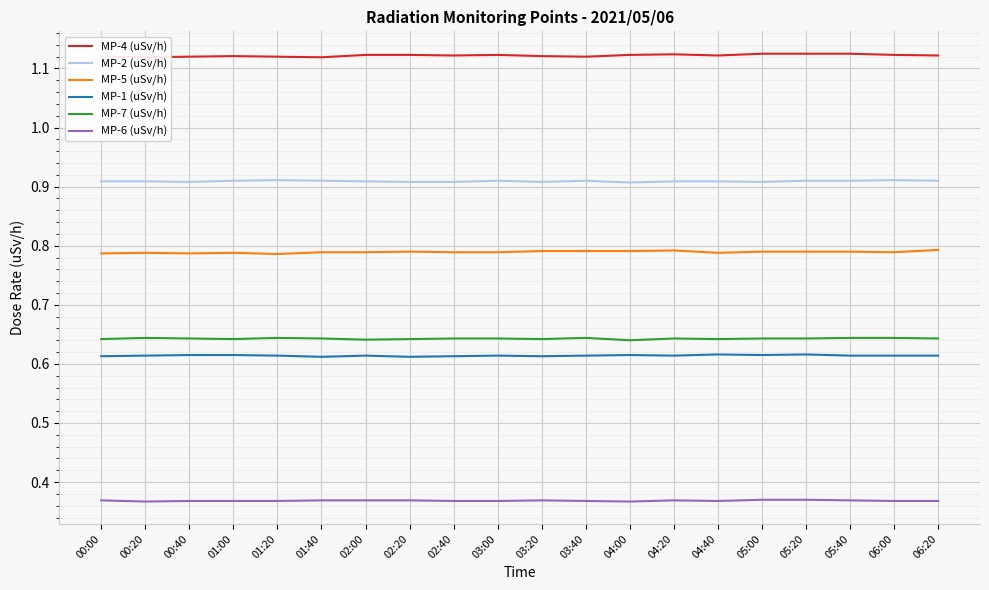

Reading left to right, list all the values displayed in this chart.

MP-4 (uSv/h): 00:00=1.1	00:20=1.1	00:40=1.1	01:00=1.1	01:20=1.1	01:40=1.1	02:00=1.1	02:20=1.1	02:40=1.1	03:00=1.1	03:20=1.1	03:40=1.1	04:00=1.1	04:20=1.1	04:40=1.1	05:00=1.1	05:20=1.1	05:40=1.1	06:00=1.1	06:20=1.1
MP-2 (uSv/h): 00:00=0.9	00:20=0.9	00:40=0.9	01:00=0.9	01:20=0.9	01:40=0.9	02:00=0.9	02:20=0.9	02:40=0.9	03:00=0.9	03:20=0.9	03:40=0.9	04:00=0.9	04:20=0.9	04:40=0.9	05:00=0.9	05:20=0.9	05:40=0.9	06:00=0.9	06:20=0.9
MP-5 (uSv/h): 00:00=0.8	00:20=0.8	00:40=0.8	01:00=0.8	01:20=0.8	01:40=0.8	02:00=0.8	02:20=0.8	02:40=0.8	03:00=0.8	03:20=0.8	03:40=0.8	04:00=0.8	04:20=0.8	04:40=0.8	05:00=0.8	05:20=0.8	05:40=0.8	06:00=0.8	06:20=0.8
MP-1 (uSv/h): 00:00=0.6	00:20=0.6	00:40=0.6	01:00=0.6	01:20=0.6	01:40=0.6	02:00=0.6	02:20=0.6	02:40=0.6	03:00=0.6	03:20=0.6	03:40=0.6	04:00=0.6	04:20=0.6	04:40=0.6	05:00=0.6	05:20=0.6	05:40=0.6	06:00=0.6	06:20=0.6
MP-7 (uSv/h): 00:00=0.6	00:20=0.6	00:40=0.6	01:00=0.6	01:20=0.6	01:40=0.6	02:00=0.6	02:20=0.6	02:40=0.6	03:00=0.6	03:20=0.6	03:40=0.6	04:00=0.6	04:20=0.6	04:40=0.6	05:00=0.6	05:20=0.6	05:40=0.6	06:00=0.6	06:20=0.6
MP-6 (uSv/h): 00:00=0.4	00:20=0.4	00:40=0.4	01:00=0.4	01:20=0.4	01:40=0.4	02:00=0.4	02:20=0.4	02:40=0.4	03:00=0.4	03:20=0.4	03:40=0.4	04:00=0.4	04:20=0.4	04:40=0.4	05:00=0.4	05:20=0.4	05:40=0.4	06:00=0.4	06:20=0.4